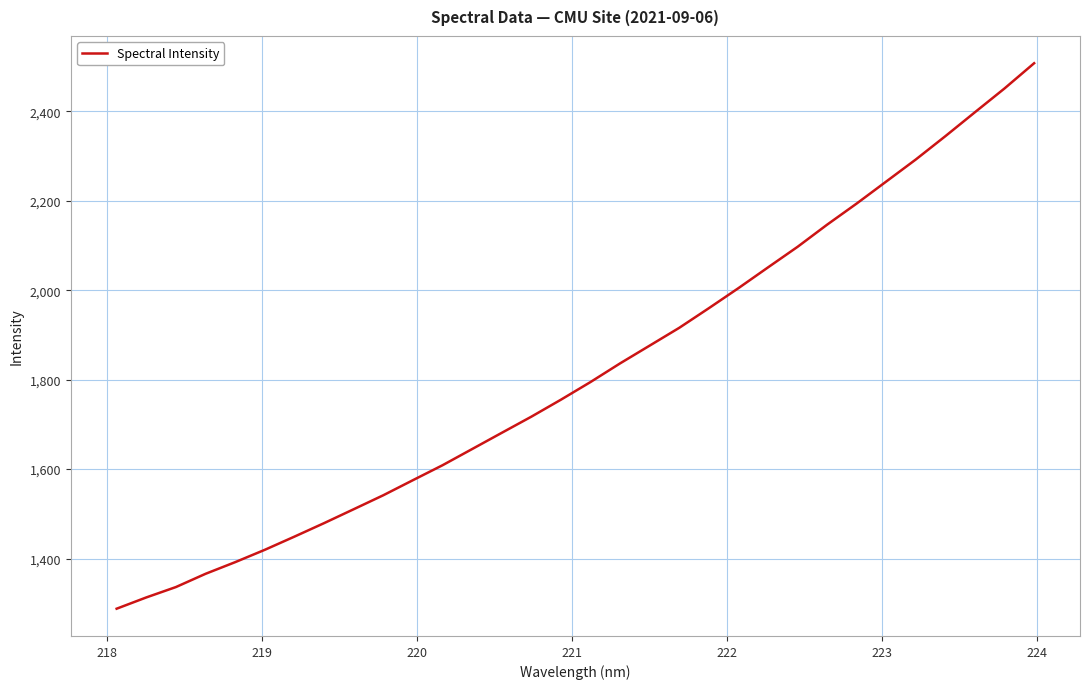

What is the minimum value shown in the chart?

1288.0